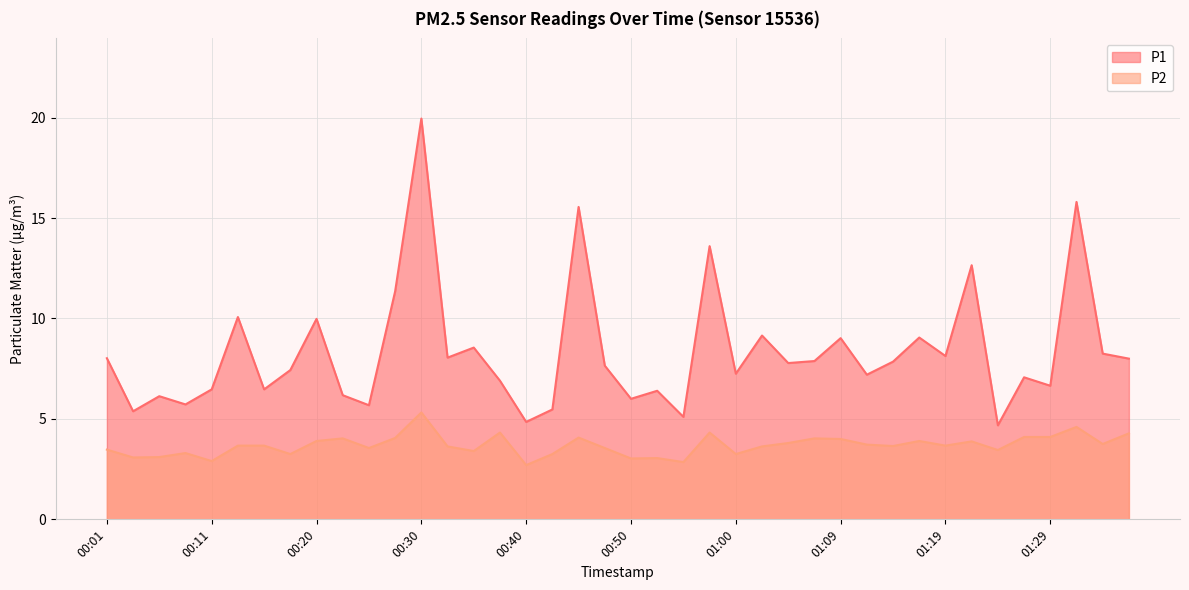

In P1, how many points are higher than both neighbors (excluding endpoints)?

14